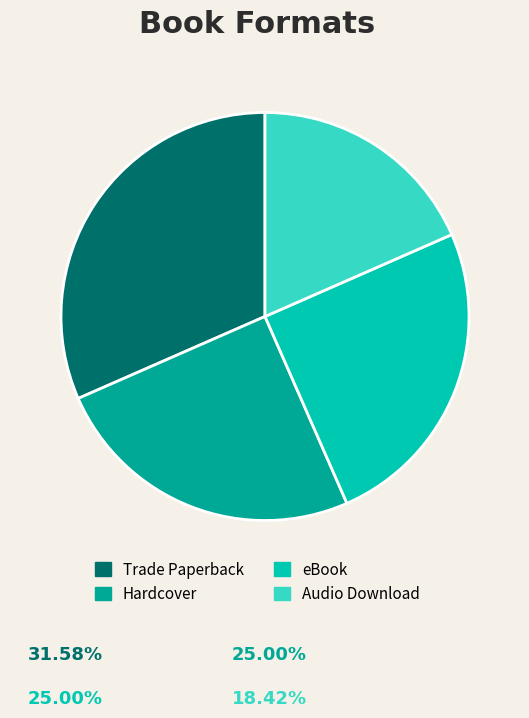

Combined, do Trade Paperback and eBook account for over 50%?

Yes